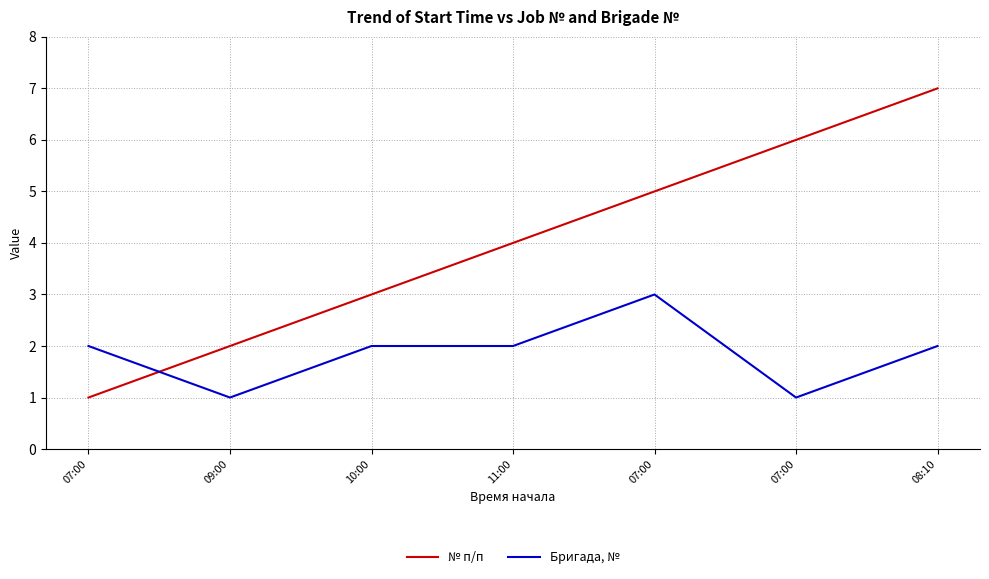

What are all the series names shown in the legend?

№ п/п, Бригада, №